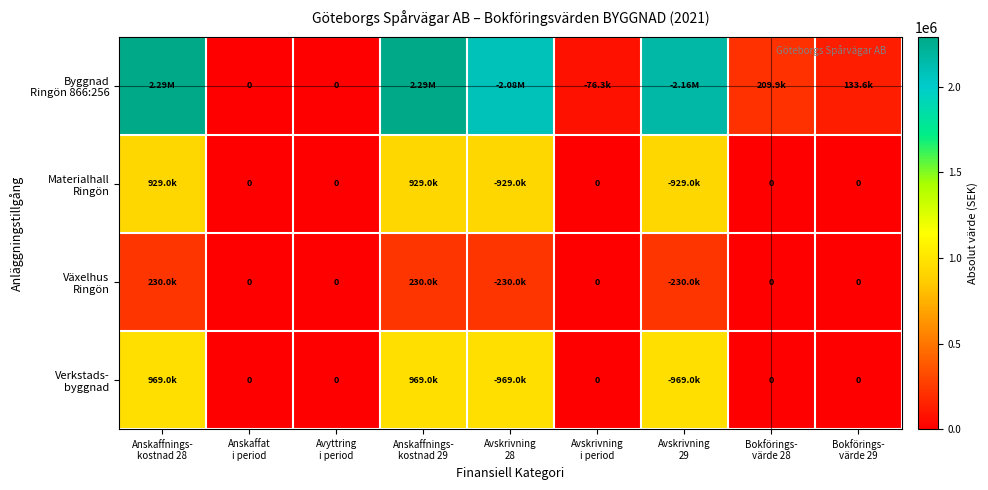

The value of Växelhus Ringön at Avyttring i period is 0.0. True or false?

True